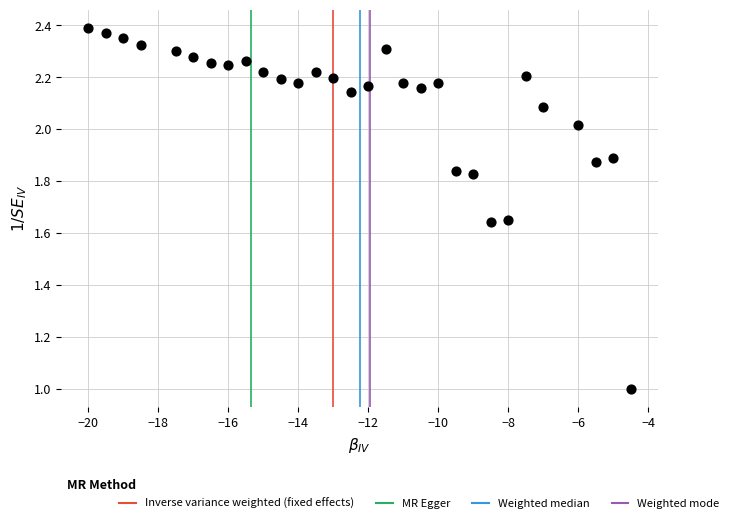

What is the range of X values (max minus min)?

15.5